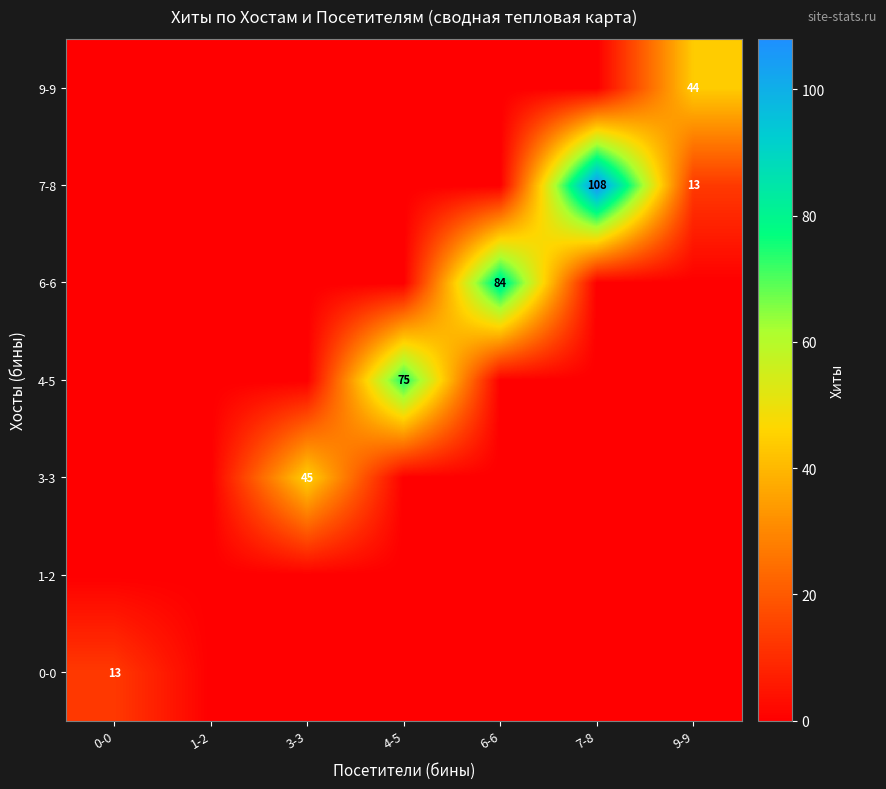

The value of 6-6 at 4-5 is -36. True or false?

False